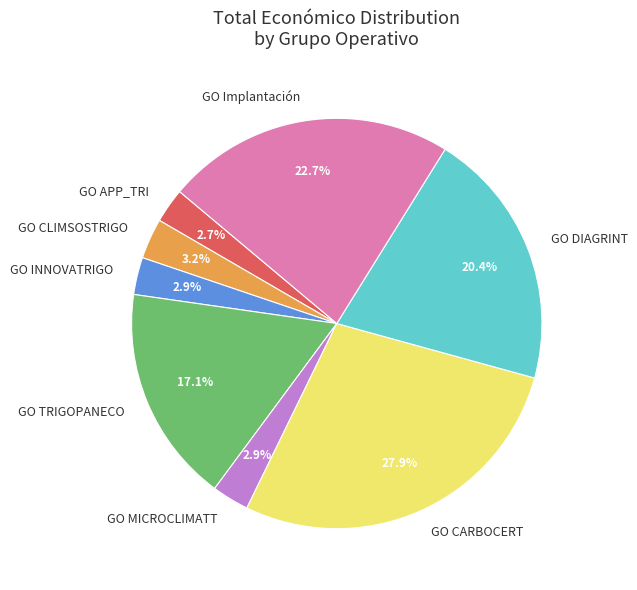

Which category has the biggest portion of the pie?

GO CARBOCERT